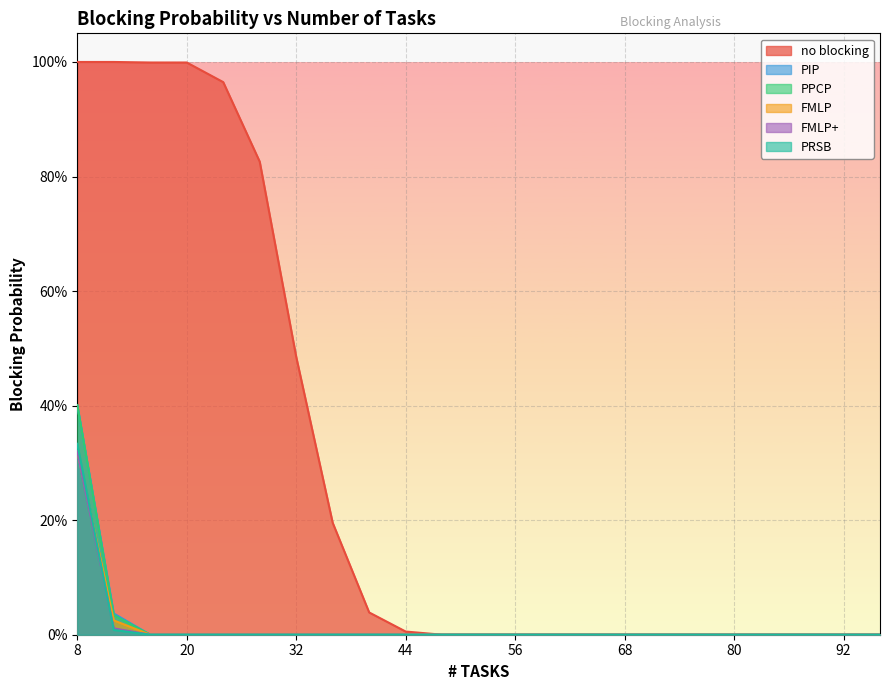

True or false: PRSB and FMLP+ cross at least once.

True